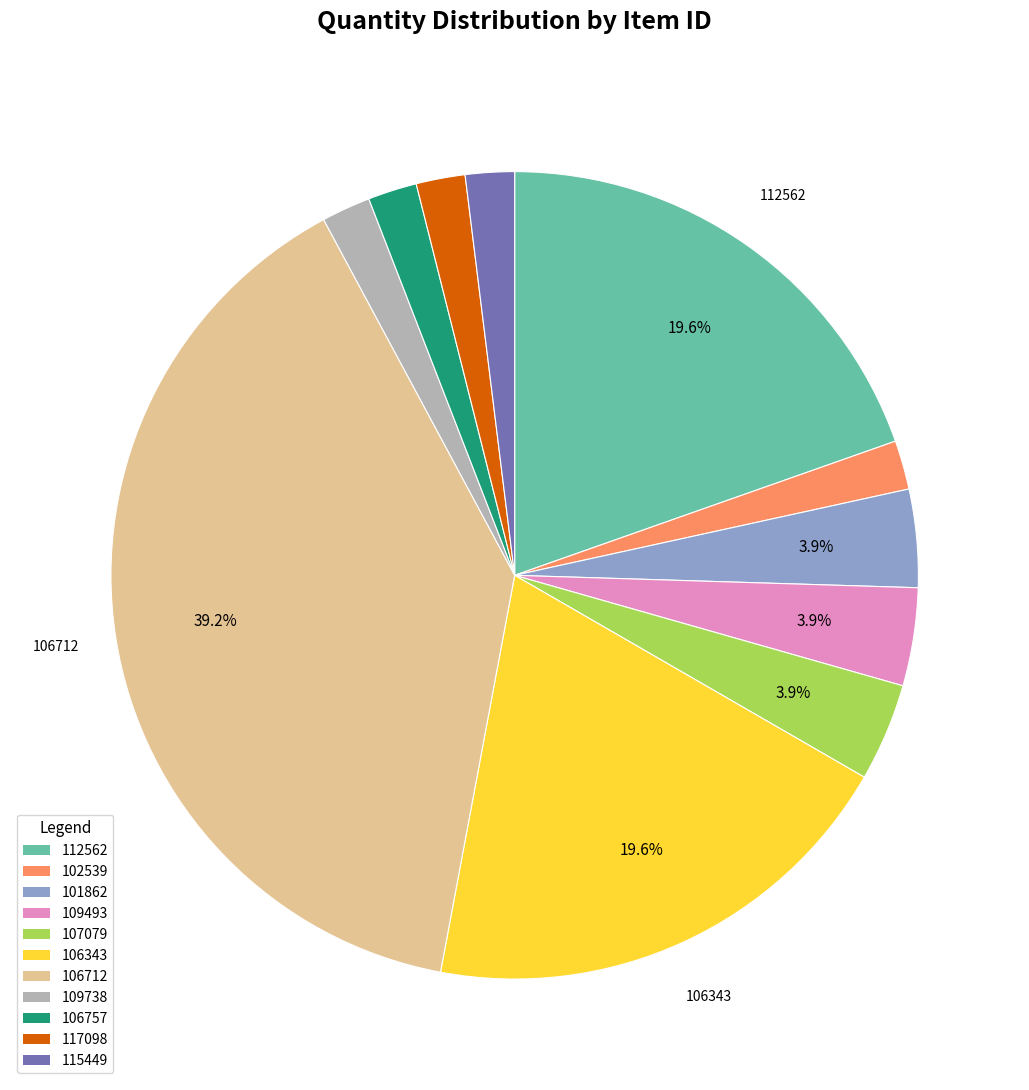

Which has a higher value, 106712 or 109493?

106712